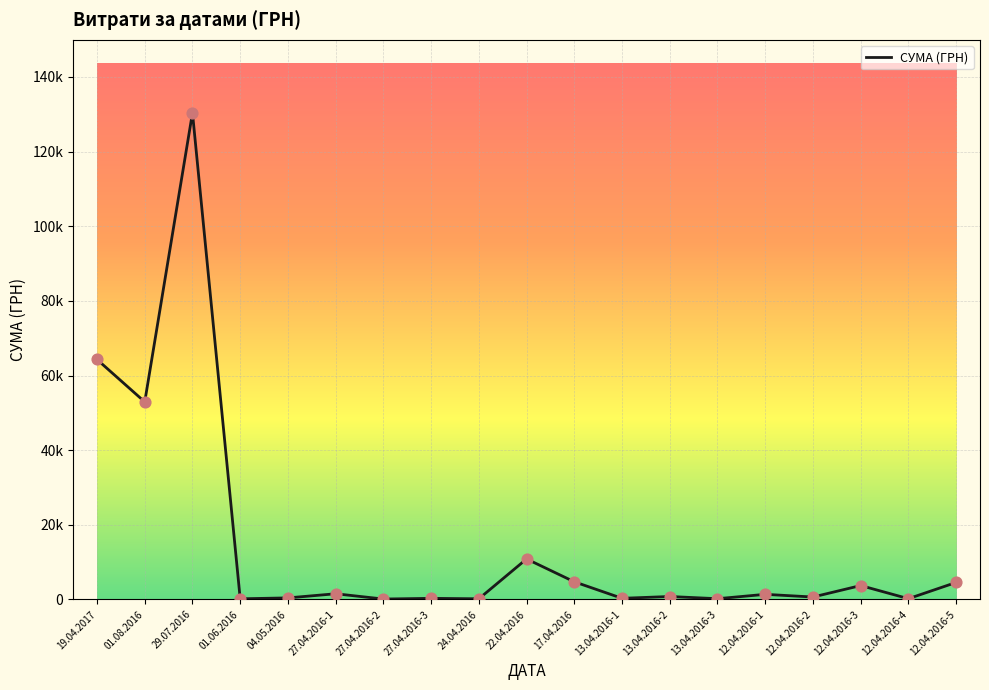

Approximately how many times larger is the value at 04.05.2016 compared to 27.04.2016-1?

0.3